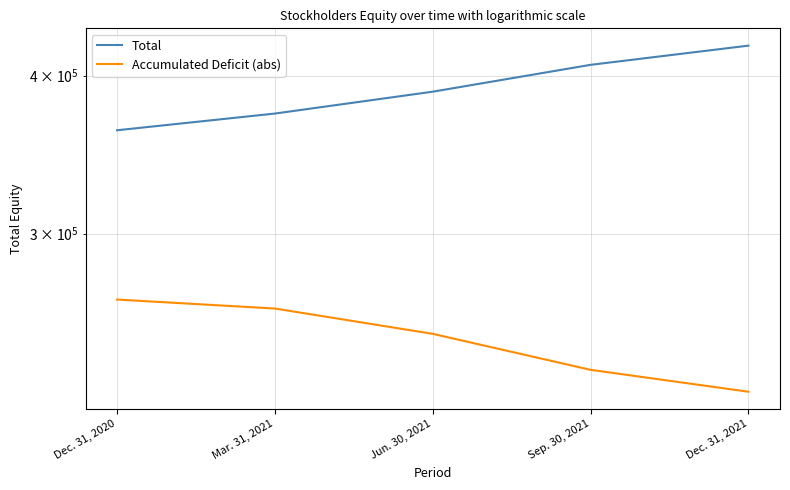

What is the greatest value displayed?

422457